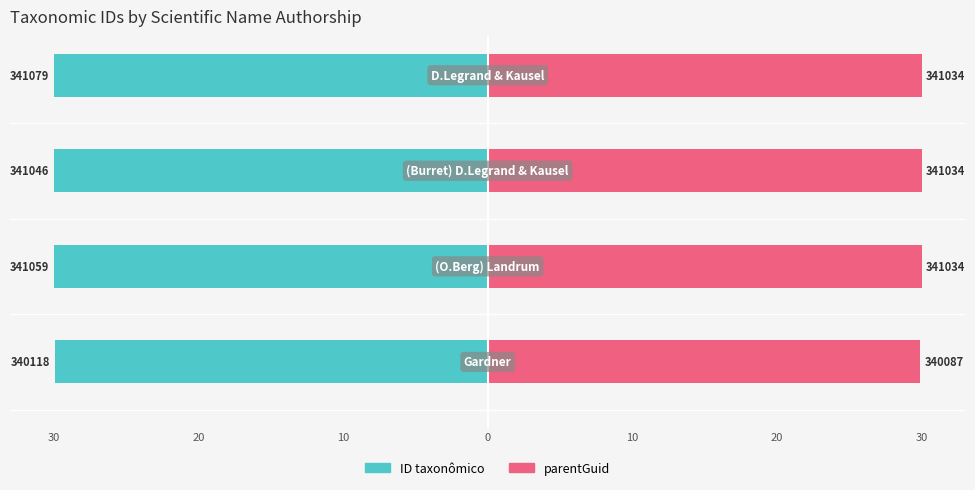

Is it true that parentGuid equals 30.0 at 0?

True